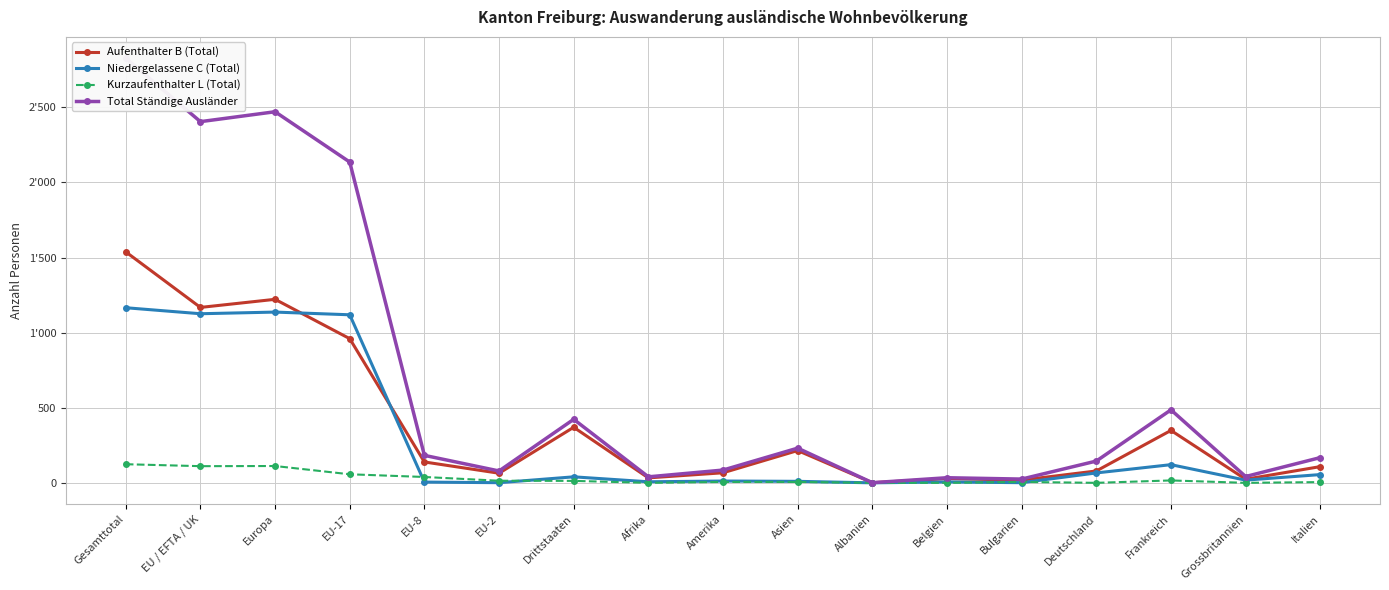

What is the label of the 16th point from the left?

Grossbritannien